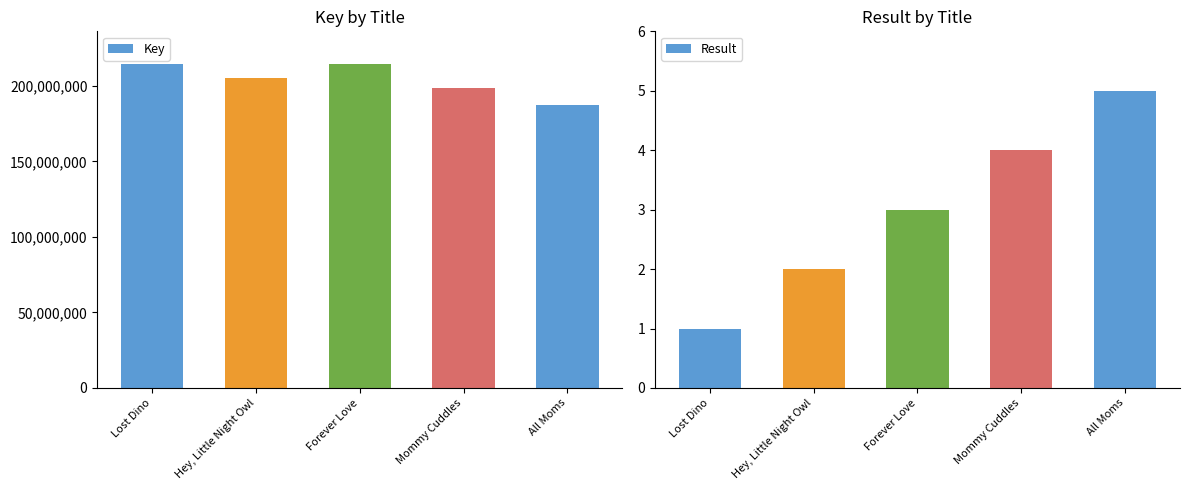

The value of Key at All Moms is 187444249. True or false?

True